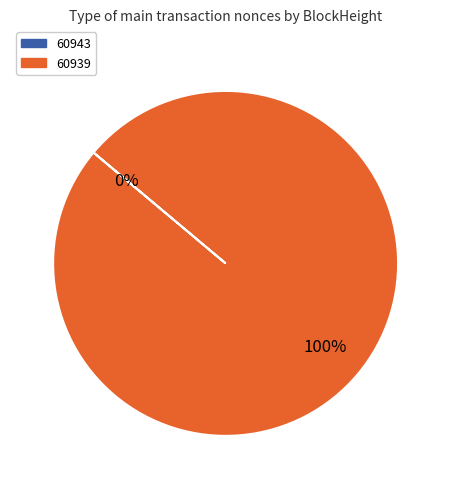

To the nearest percent, what portion does 60939 represent?

100%